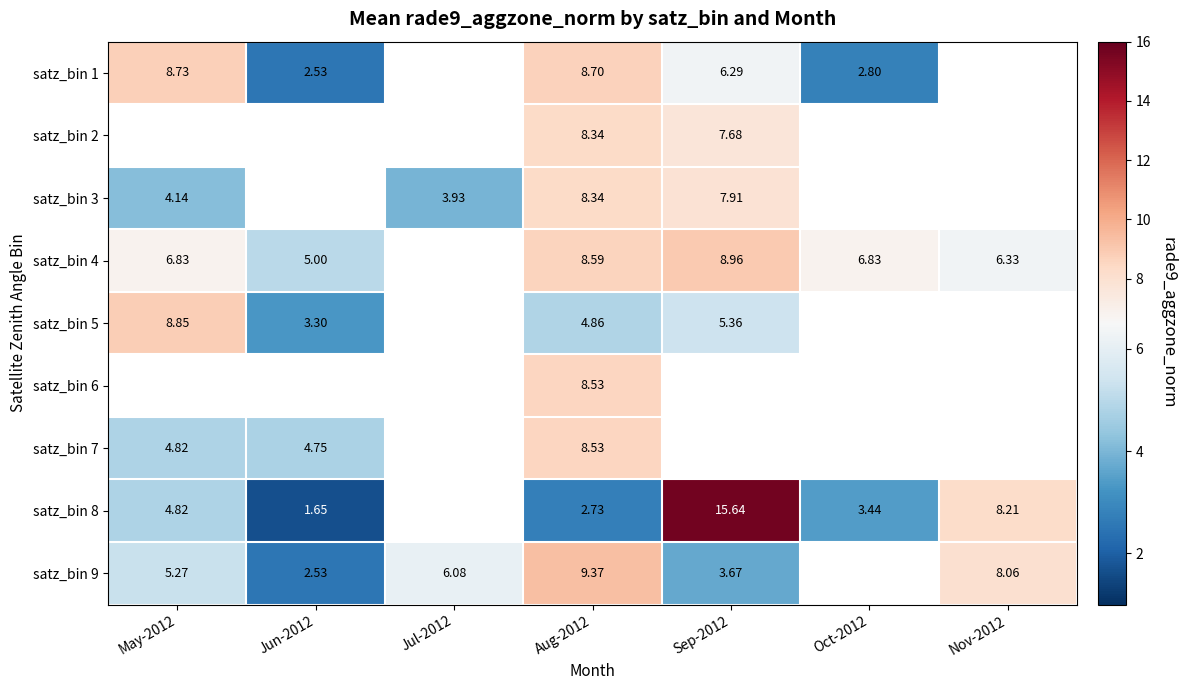

Which series has the widest spread of values?

satz_bin 8